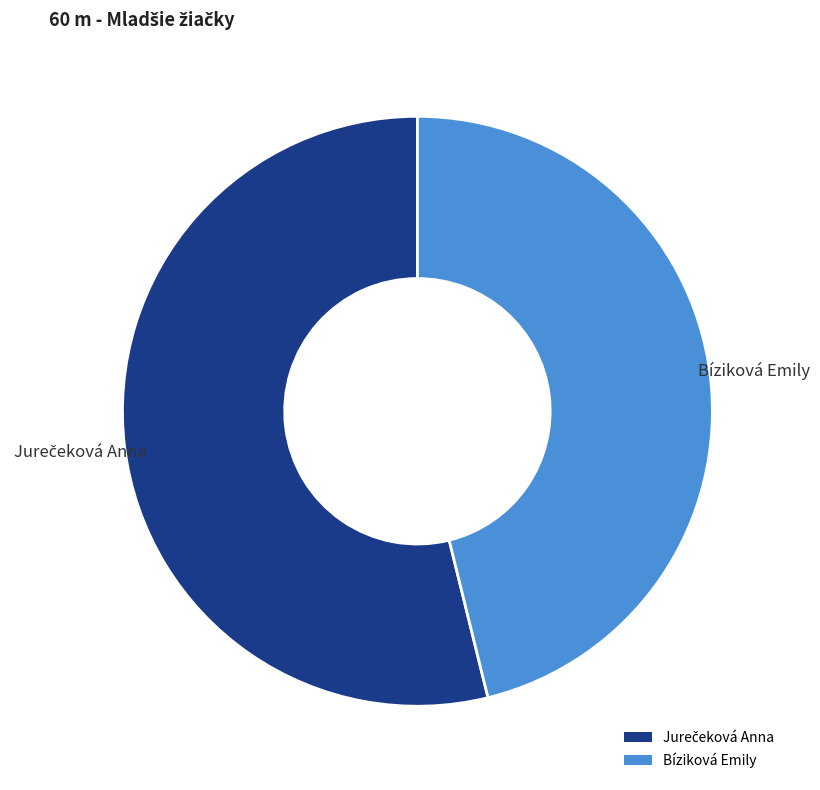

What is the smallest slice in the pie chart?

Bíziková Emily